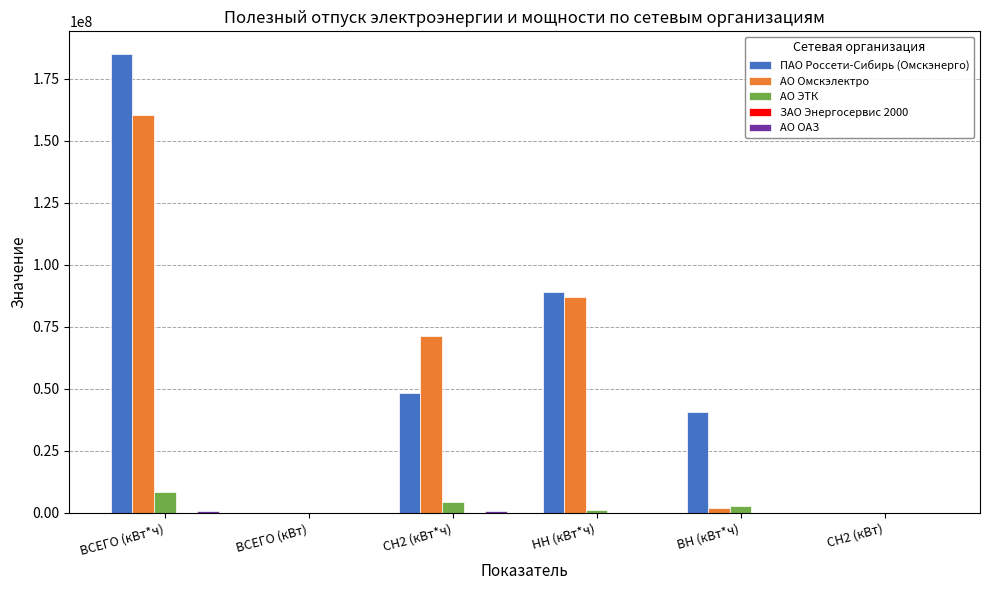

At which category is the sum across all series the highest?

ВСЕГО (кВт*ч)